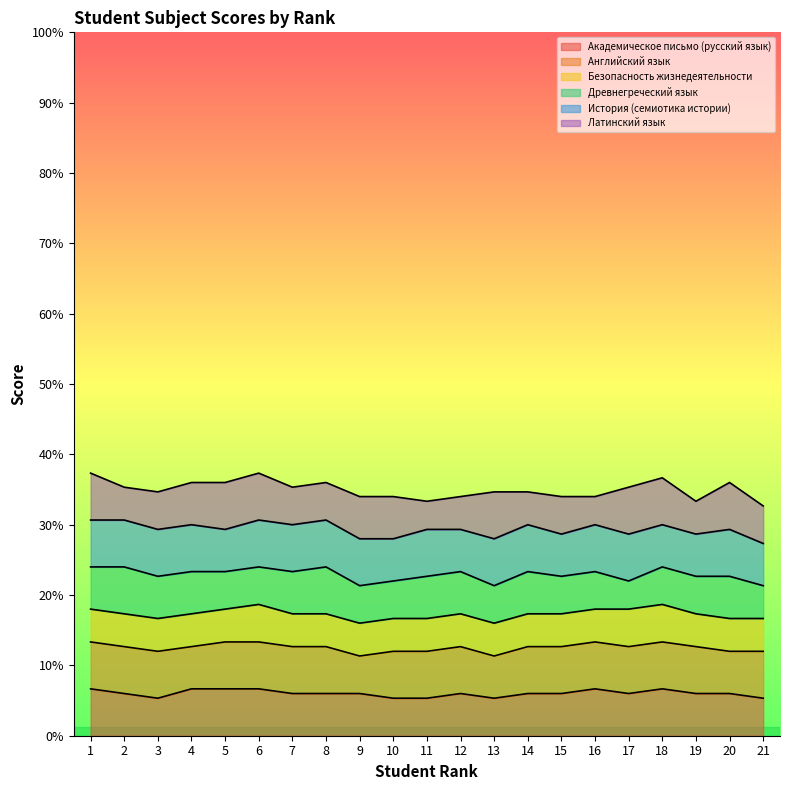

Rank the series by their maximum value, from lowest to highest.

Безопасность жизнедеятельности, Академическое письмо (русский язык), Английский язык, Древнегреческий язык, История (семиотика истории), Латинский язык